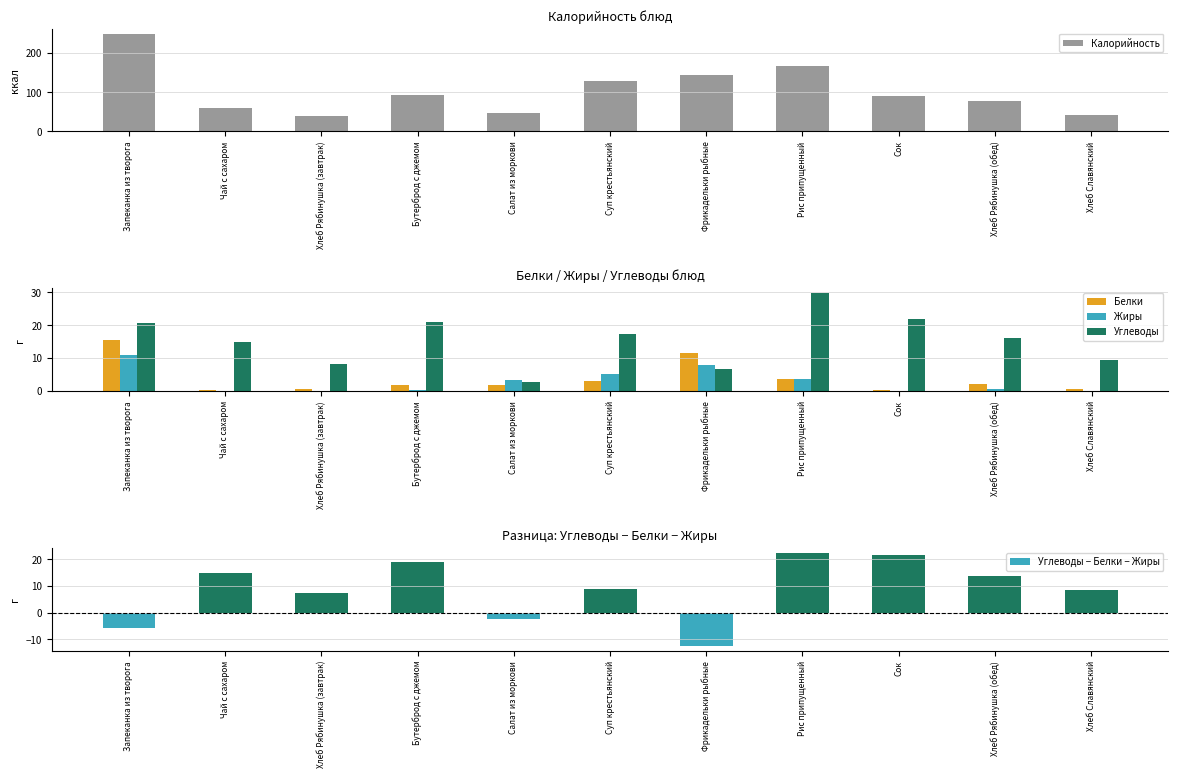

At which label does Белки reach its minimum?

Чай с сахаром